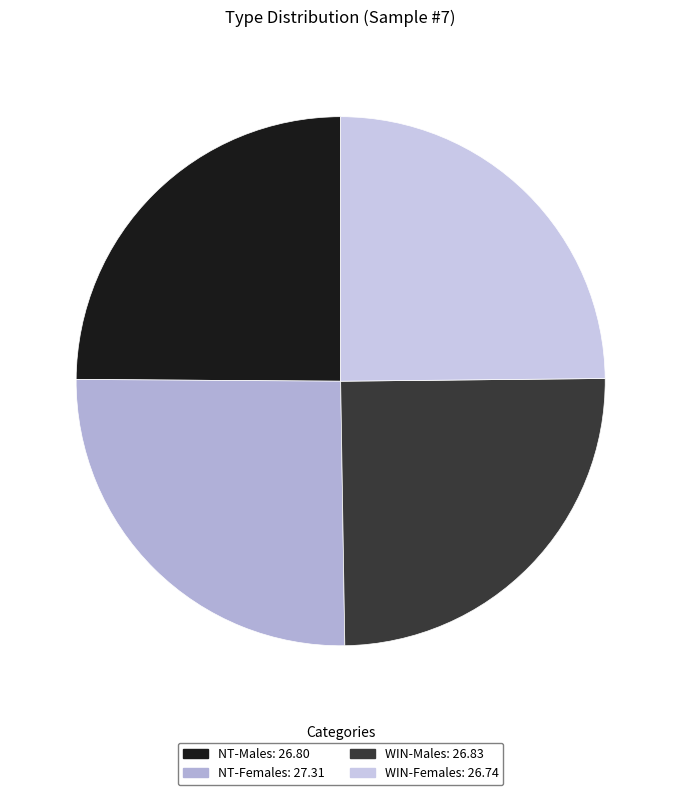

Rank the categories by value from lowest to highest.

WIN-Females, NT-Males, WIN-Males, NT-Females